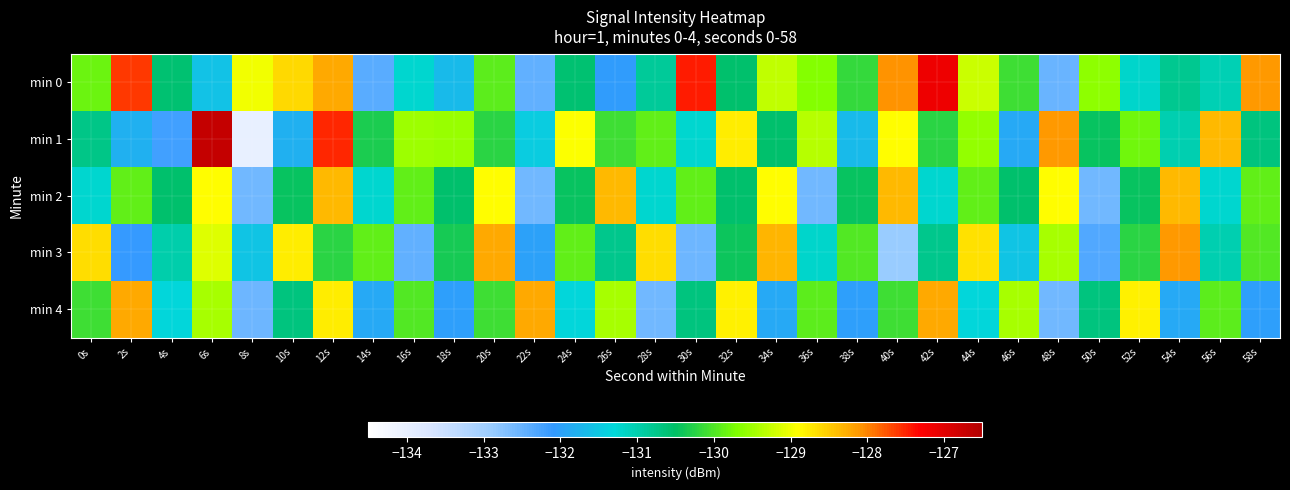

What is the minimum value shown in the chart?

-134.0